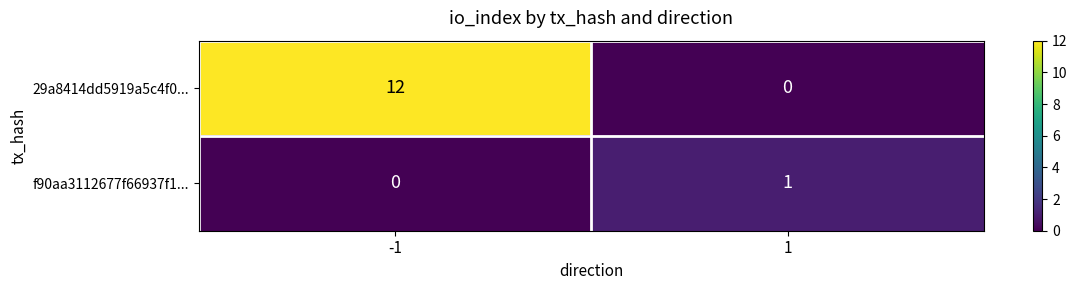

At how many categories does at least one series exceed 4?

1